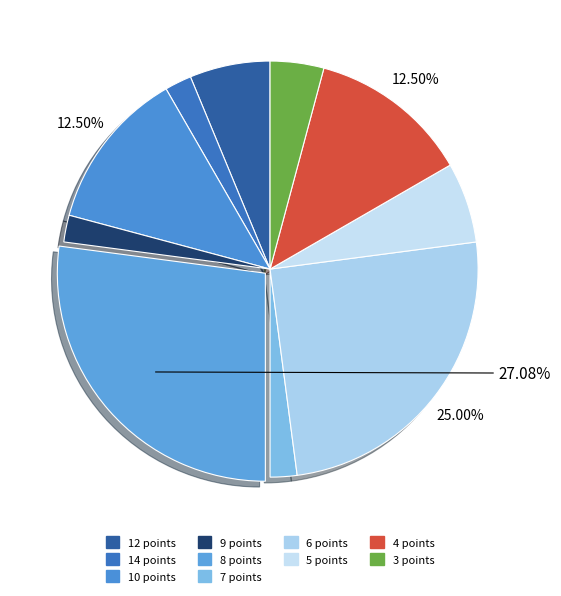

Which category has the biggest portion of the pie?

8 points